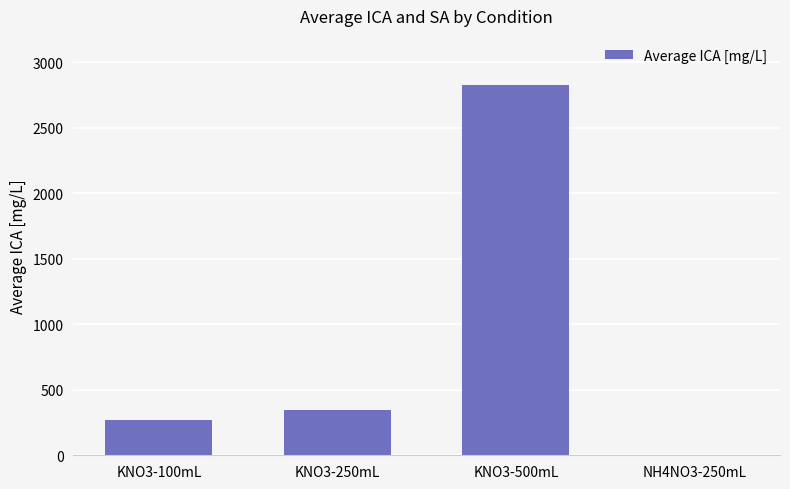

Count the number of categories in the chart.

4